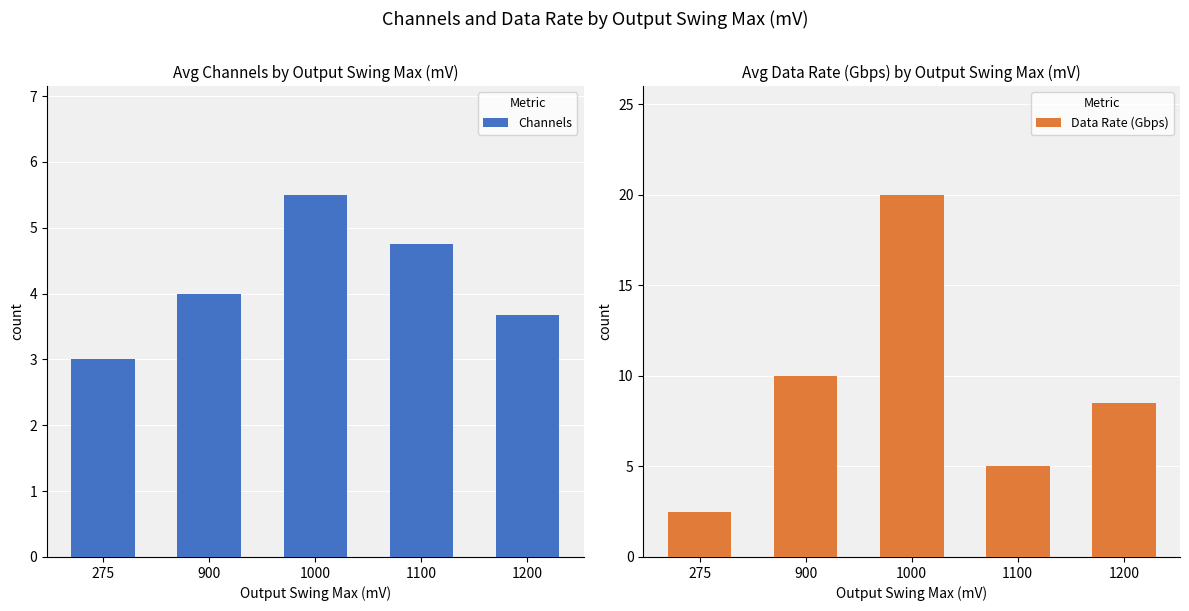

Is it true that Channels equals 4.8 at 1100?

True